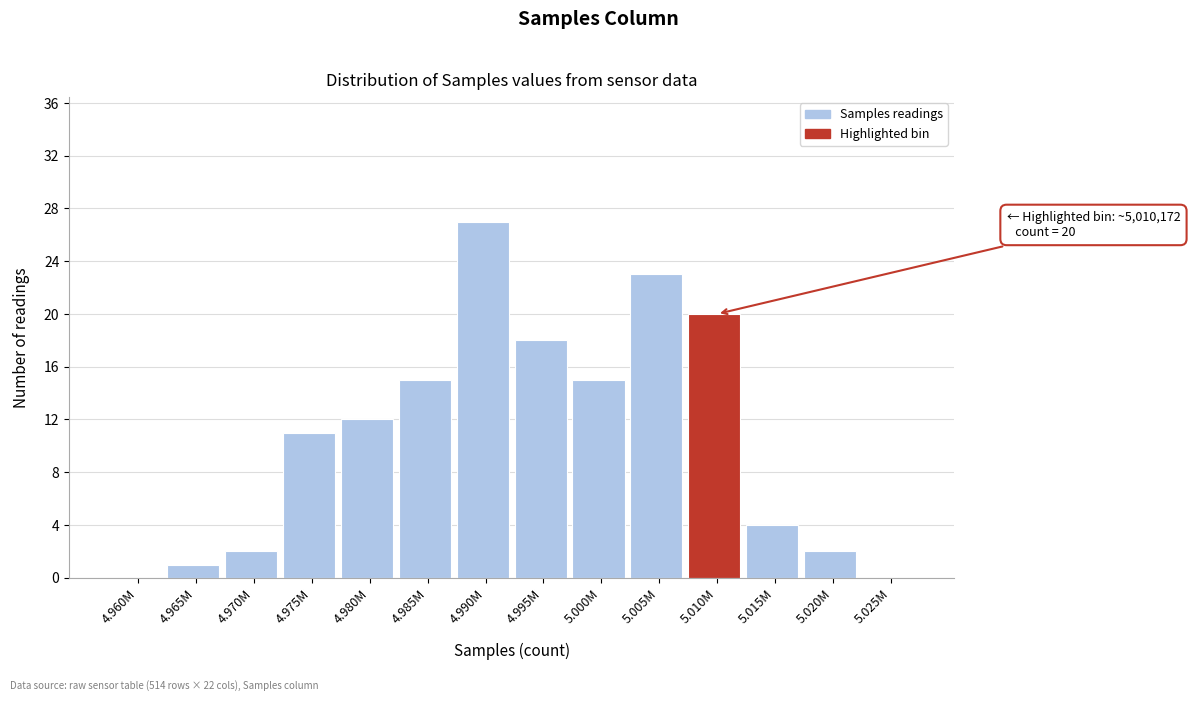

Reading left to right, extract all data points from this chart.

4.960M=0	4.965M=1	4.970M=2	4.975M=11	4.980M=12	4.985M=15	4.990M=27	4.995M=18	5.000M=15	5.005M=23	5.010M=20	5.015M=4	5.020M=2	5.025M=0